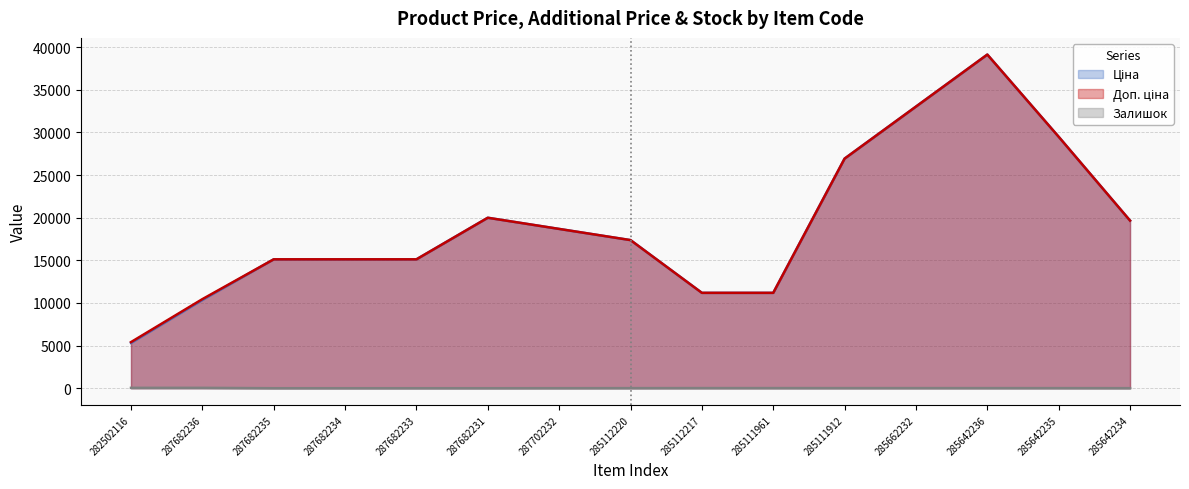

What is the greatest value displayed?

39136.5